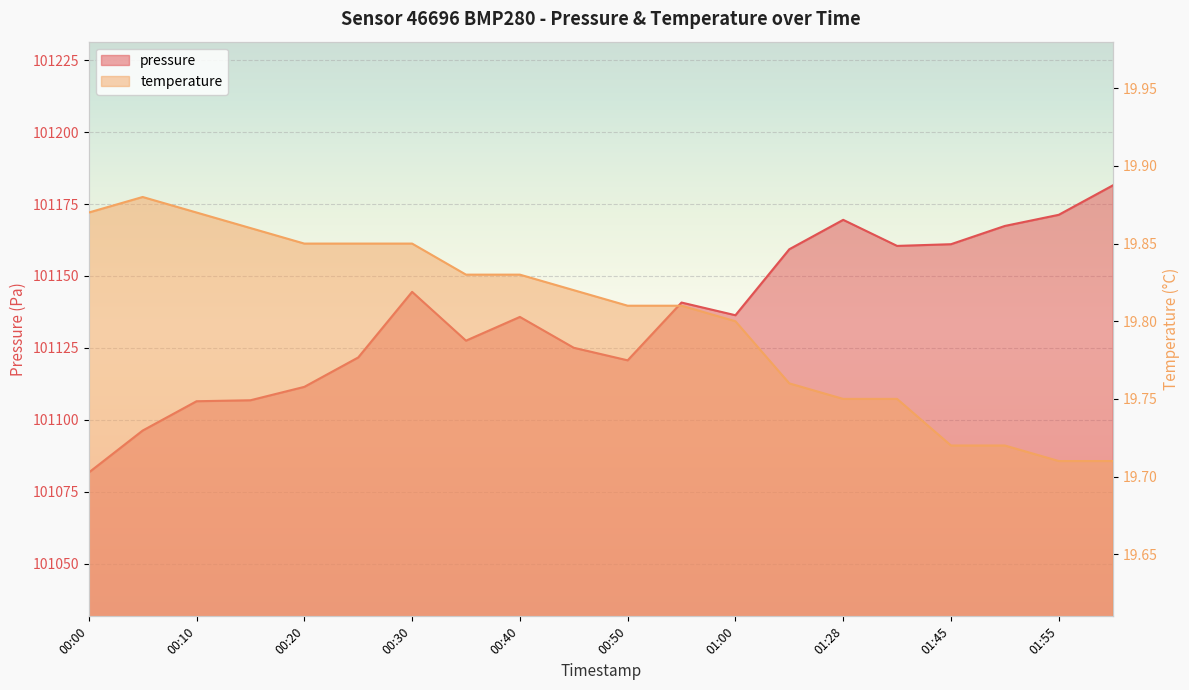

How many categories are shown in the chart?

20